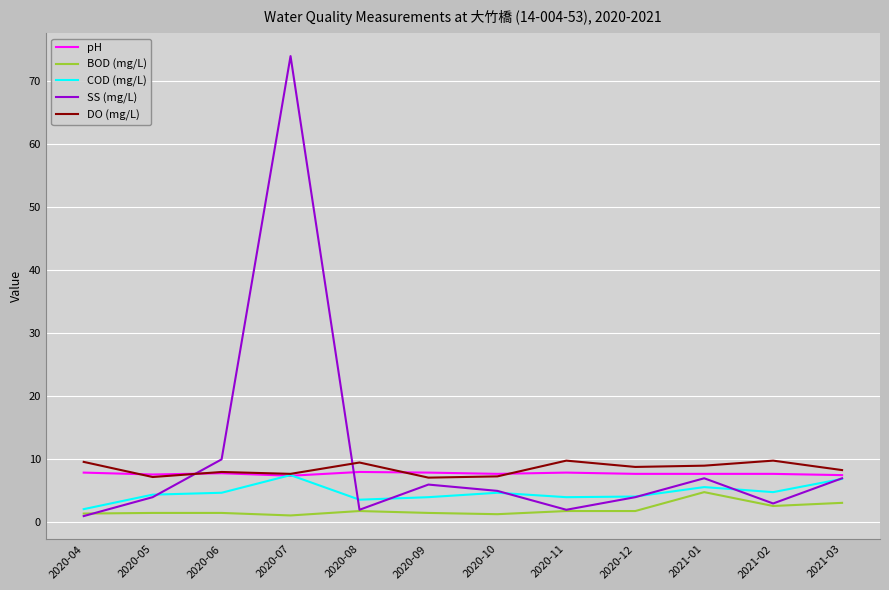

What is the difference between the highest and lowest values at 2021-01?

4.2